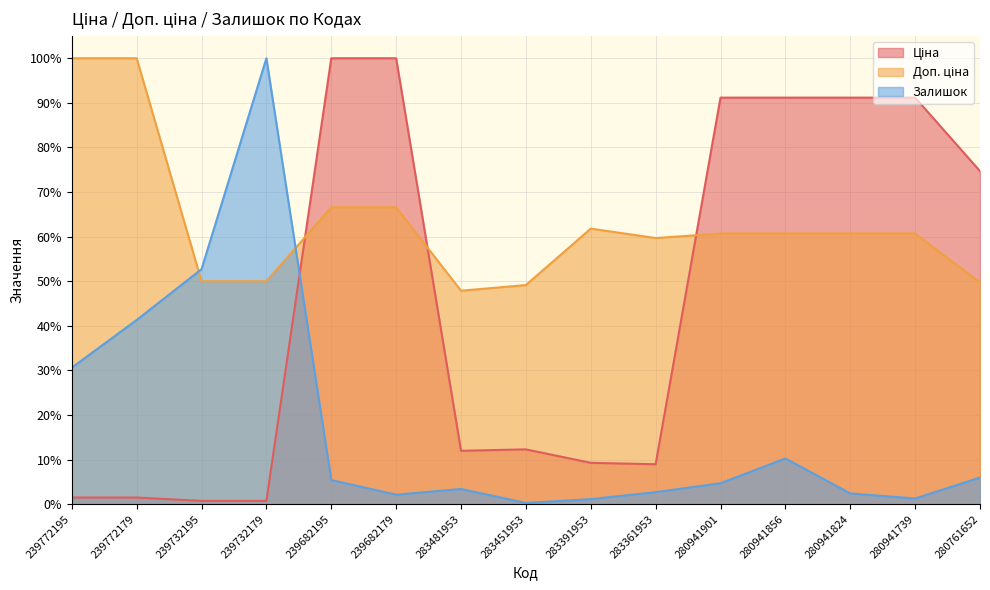

What is the total value across all series at 239682195?

172.0